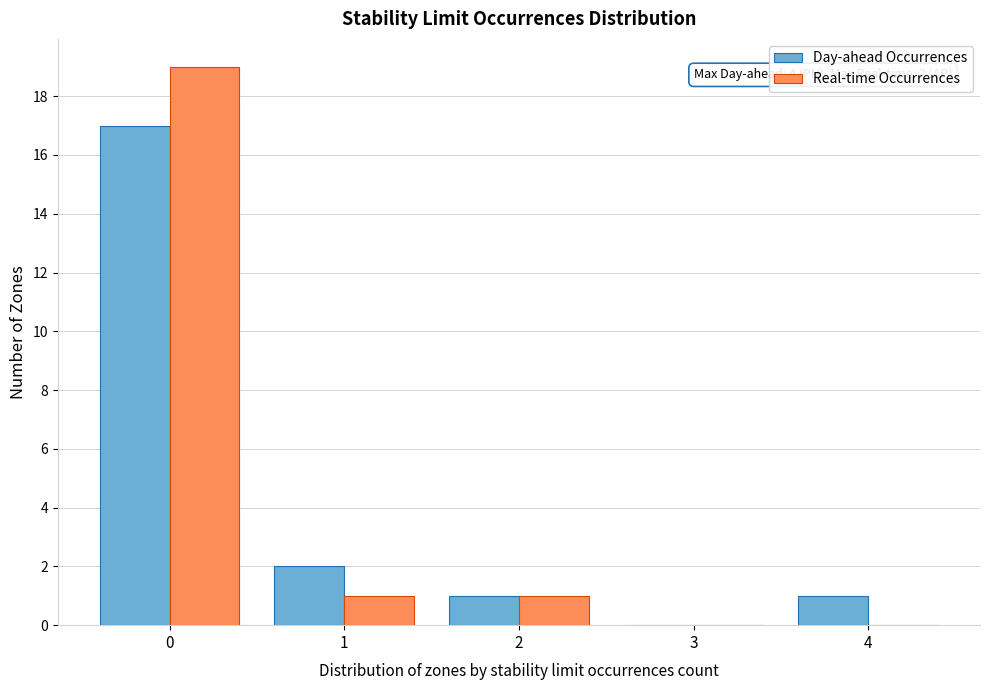

In the Day-ahead Occurrences series, which range on the x-axis has the tallest bar?

-0.5 to 0.5